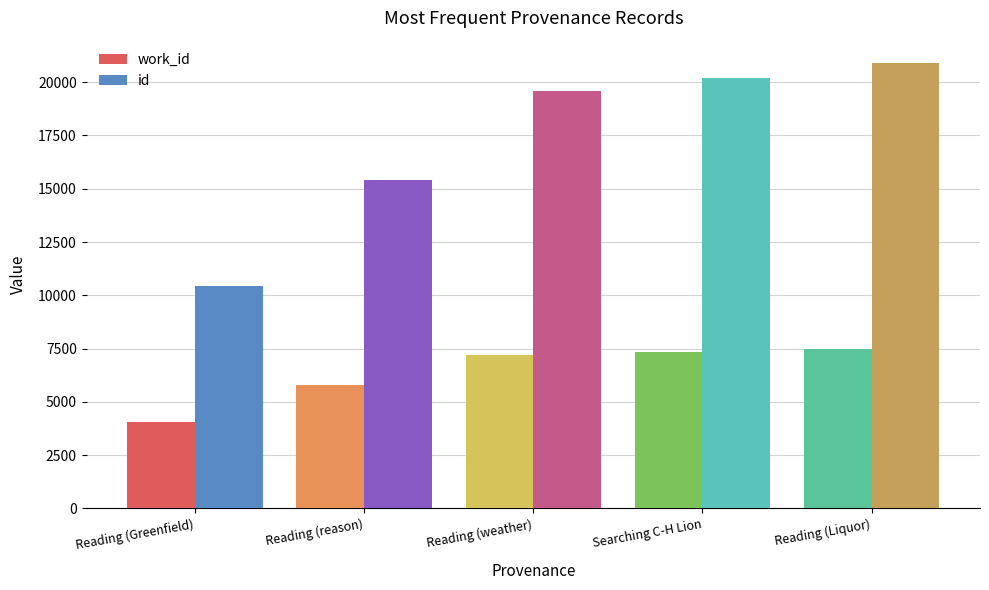

What is the maximum value shown in the chart?

20904